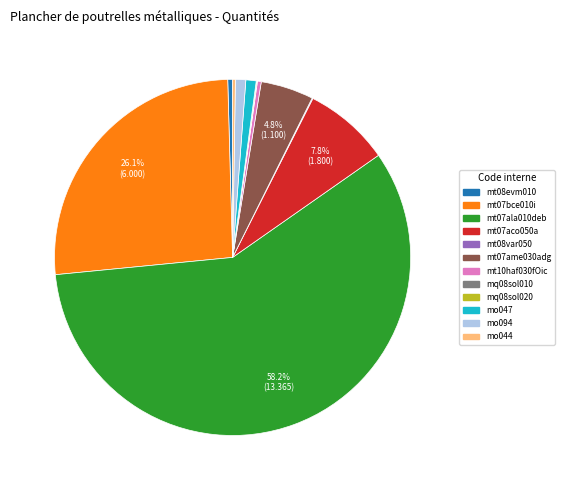

Do mt08evm010 and mo094 together represent more than half of the pie?

No